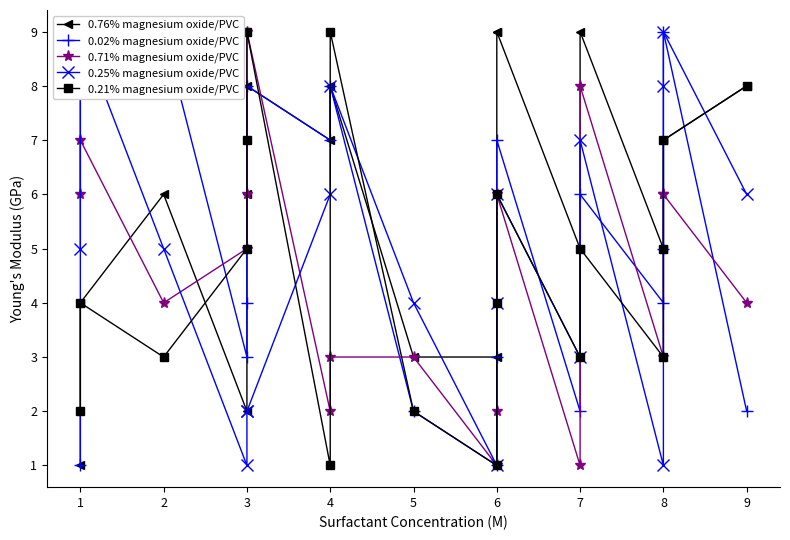

Which series has the widest spread of values?

0.76% magnesium oxide/PVC